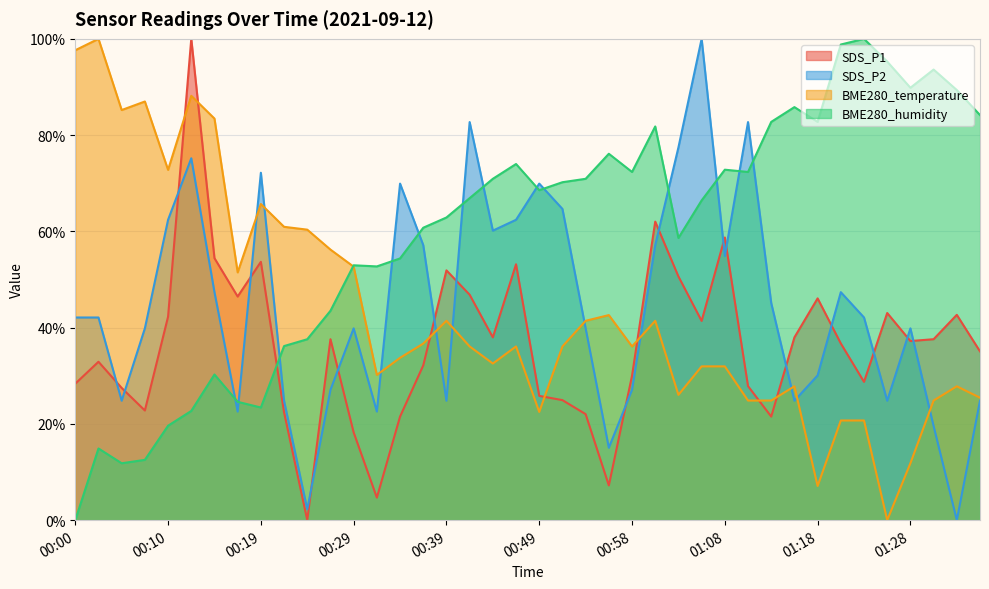

How many intersections are there between SDS_P2 and SDS_P1?

17